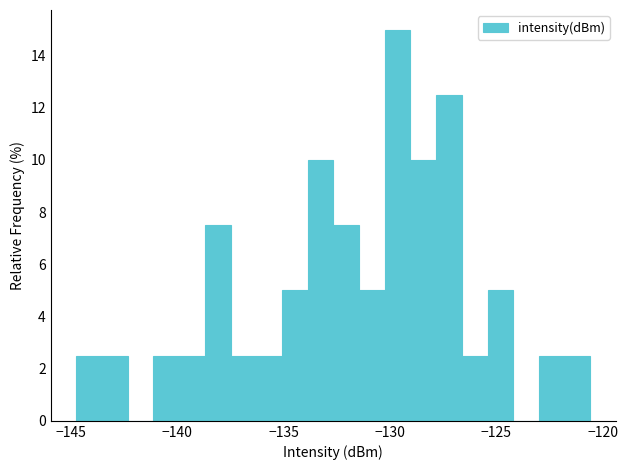

Around what value on the x-axis is the tallest bar? Give the approximate position of its centre, as read against the axis.

-129.5